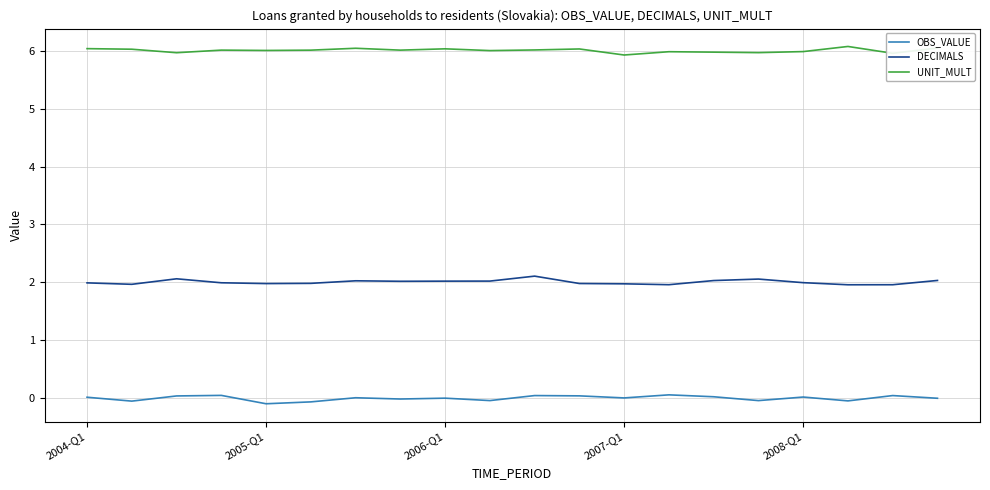

True or false: DECIMALS and UNIT_MULT cross at least once.

False